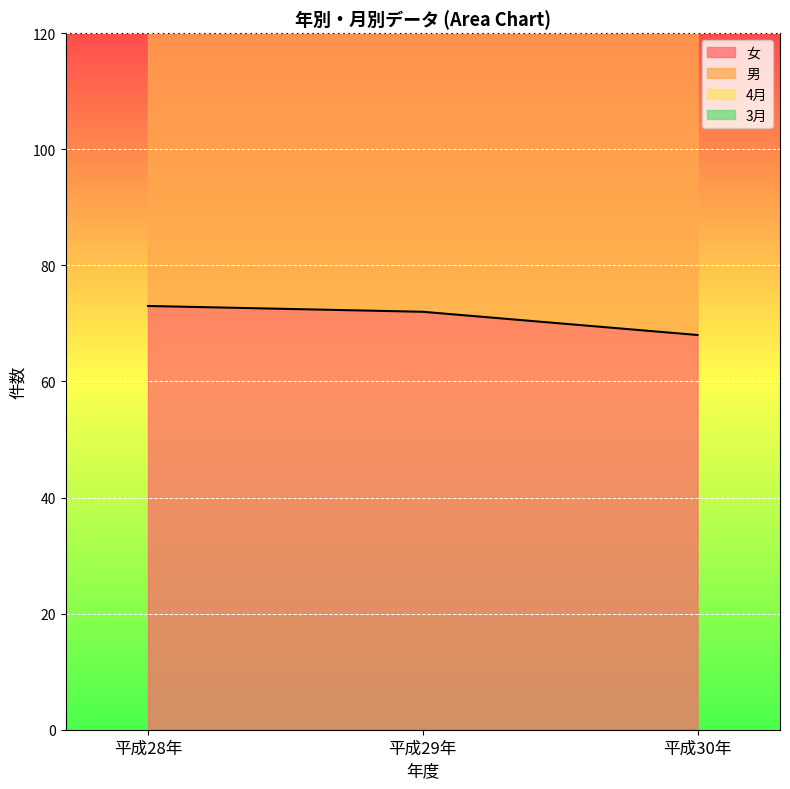

Which category has the highest value in the 男 series?

平成29年